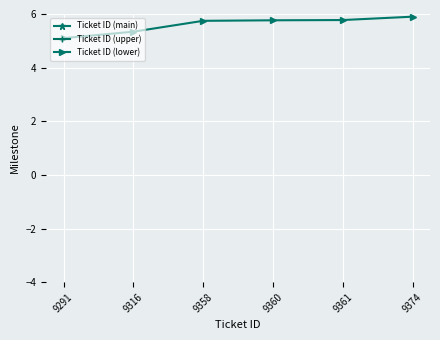

What is the total value across all series at 9291?

19.8